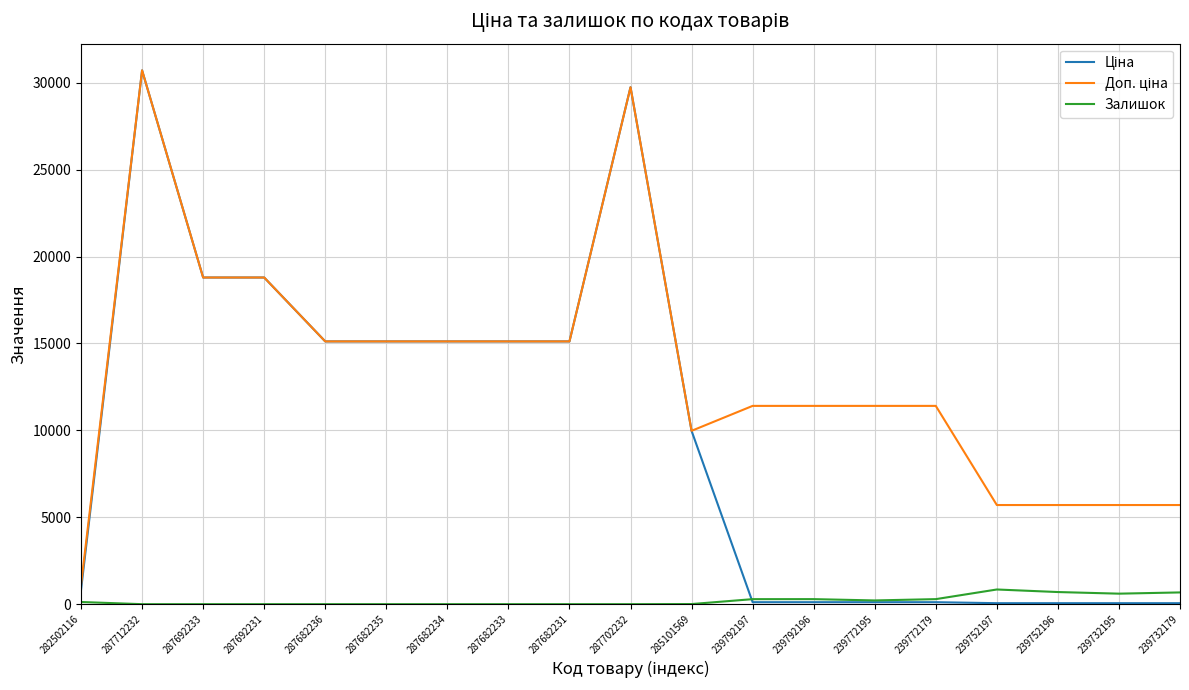

How many lines are shown in the chart?

3